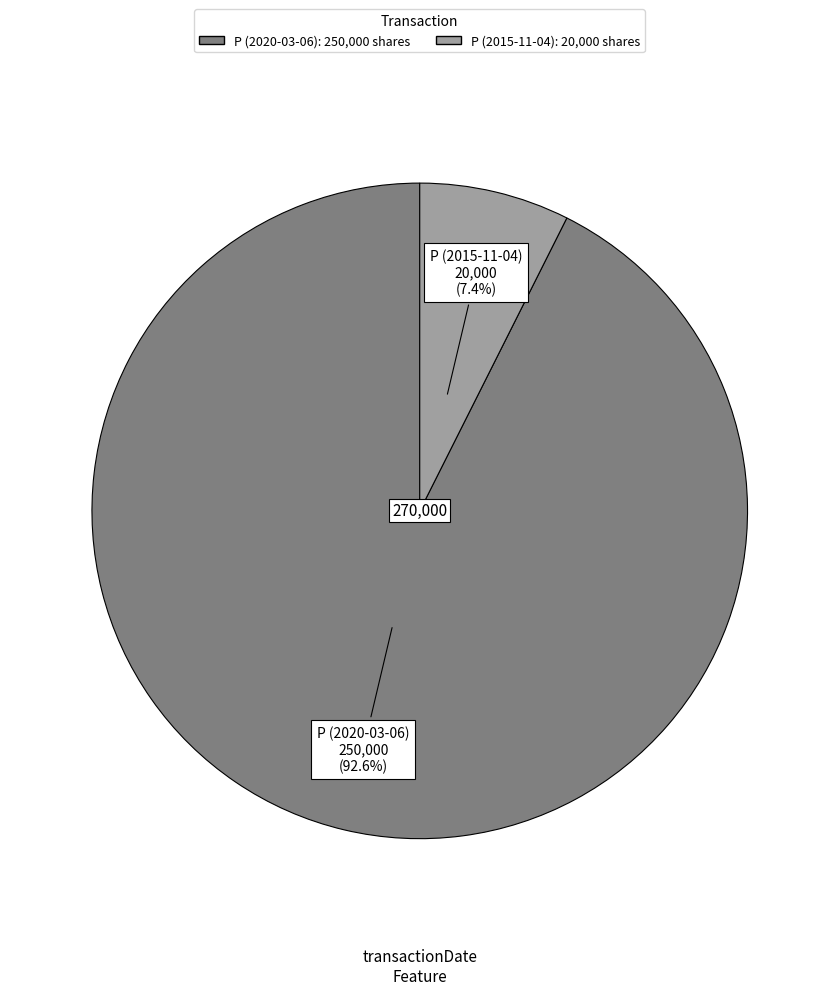

Does any single category account for the majority?

Yes